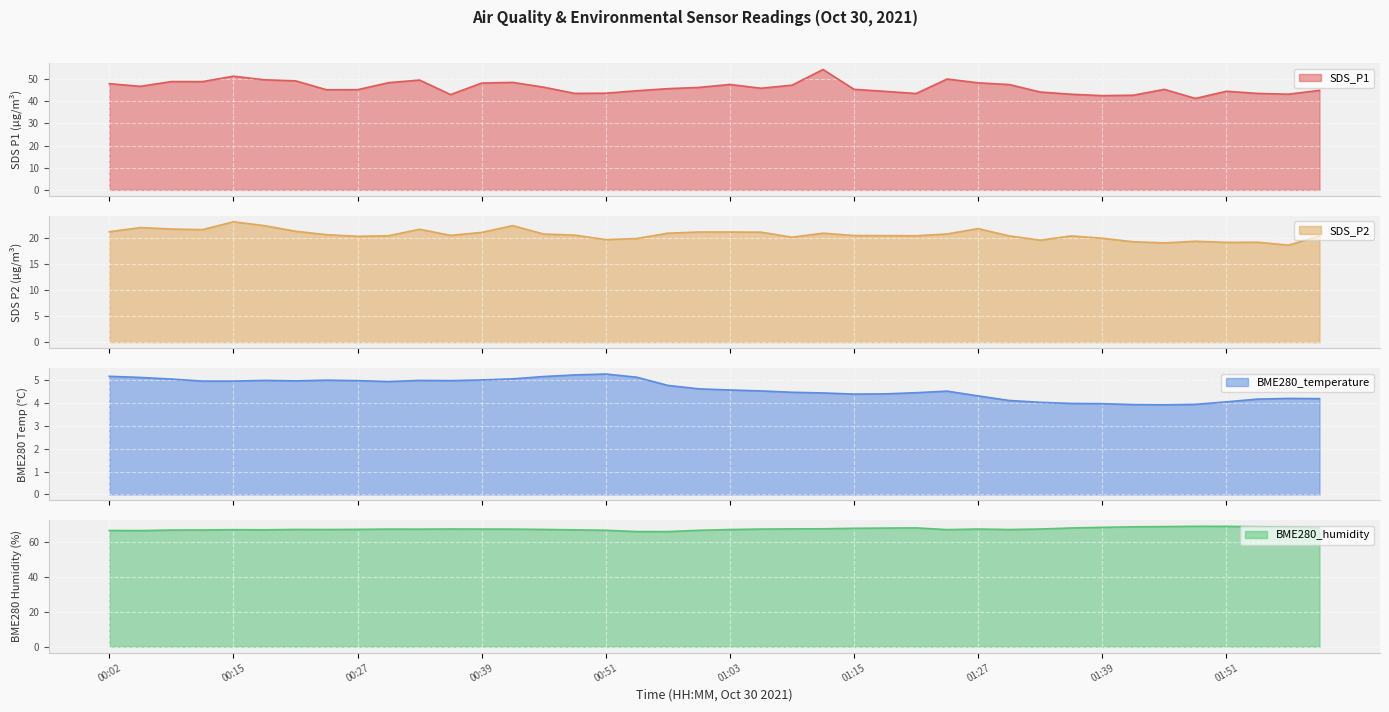

What are all the series names shown in the legend?

SDS_P1, SDS_P2, BME280_temperature, BME280_humidity